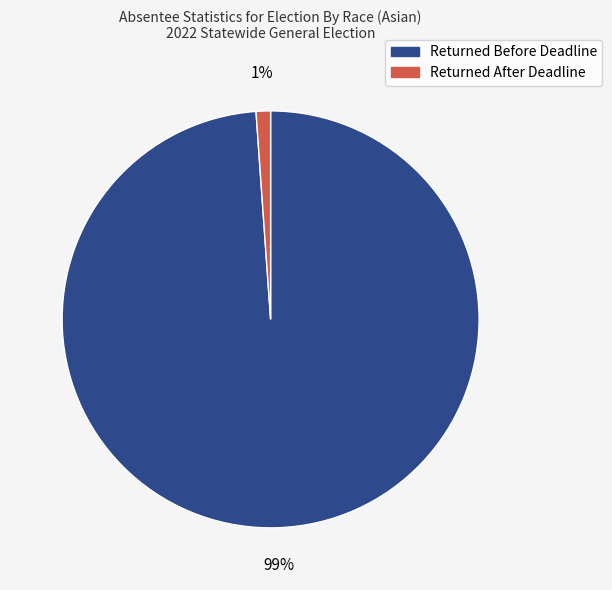

Count the number of slices in the pie.

2